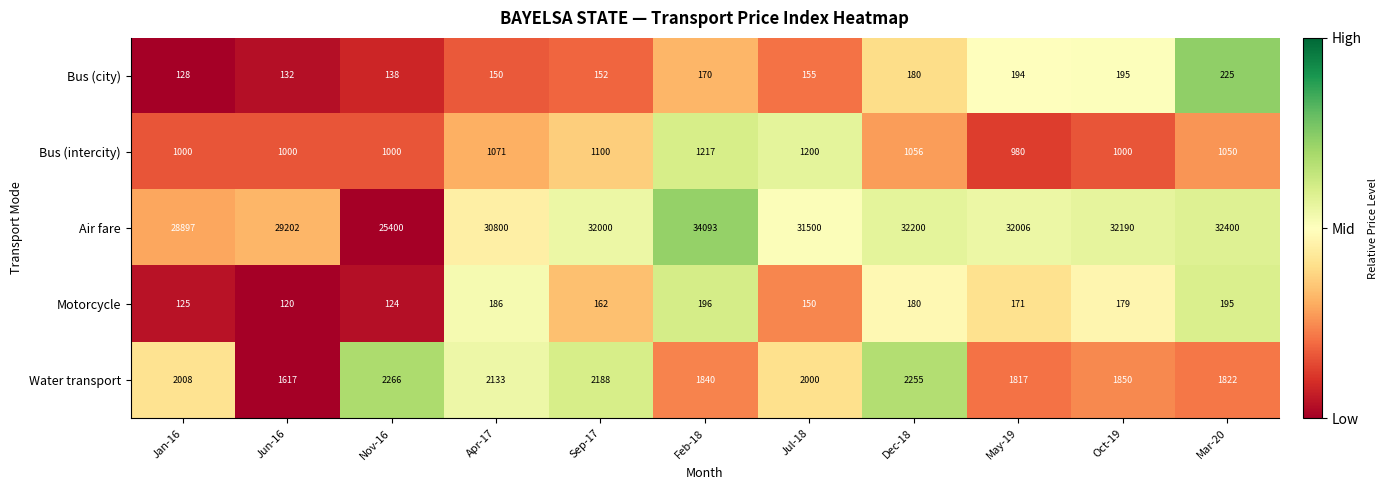

What is the sum of all Bus (city) values?

1819